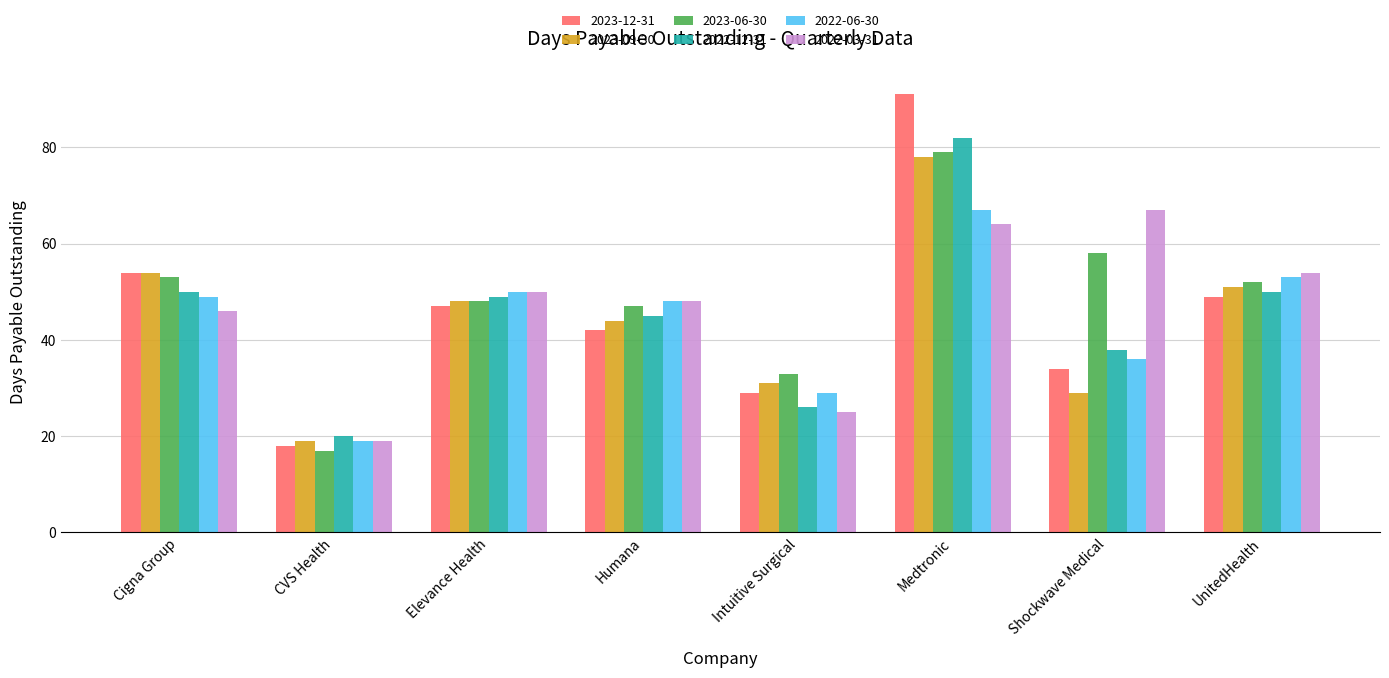

What is the lowest value of the 2023-06-30 series?

17